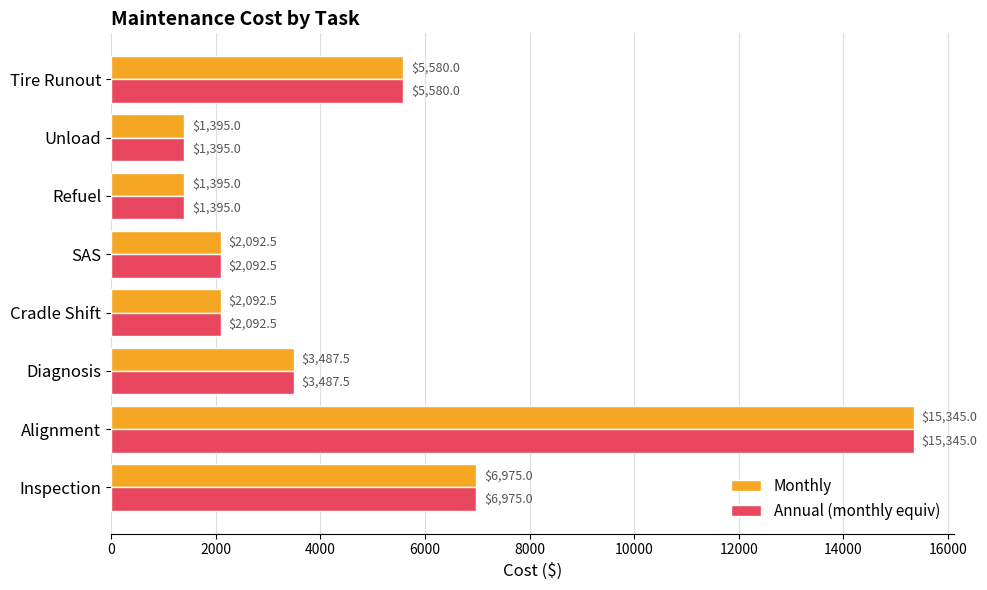

At which category is the sum across all series the highest?

Alignment